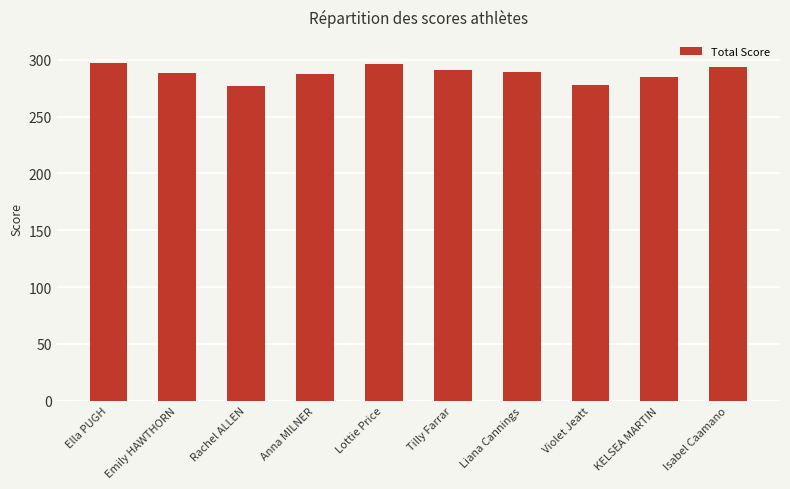

What is the label of the 3rd bar from the right?

Violet Jeatt